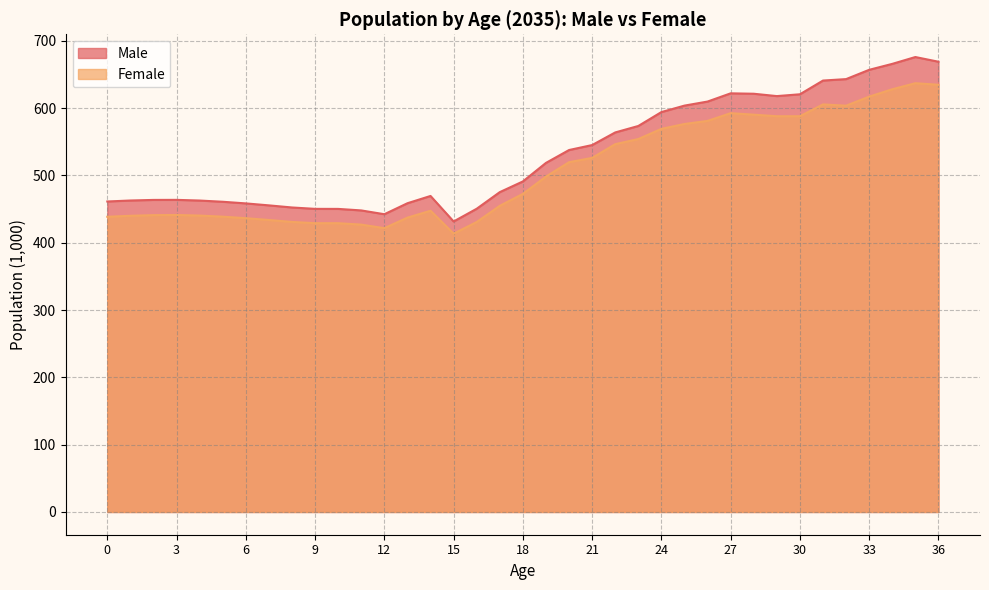

What value does the Female series have at 3?

441.3